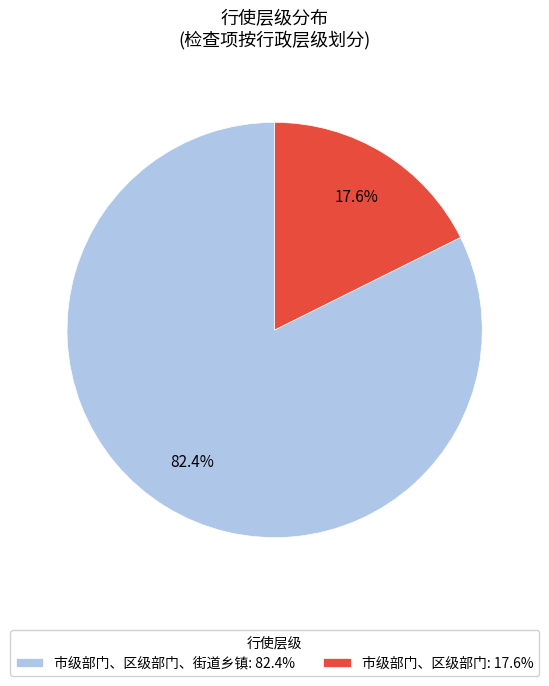

Rank the categories by value from lowest to highest.

市级部门、区级部门: 17.6%, 市级部门、区级部门、街道乡镇: 82.4%